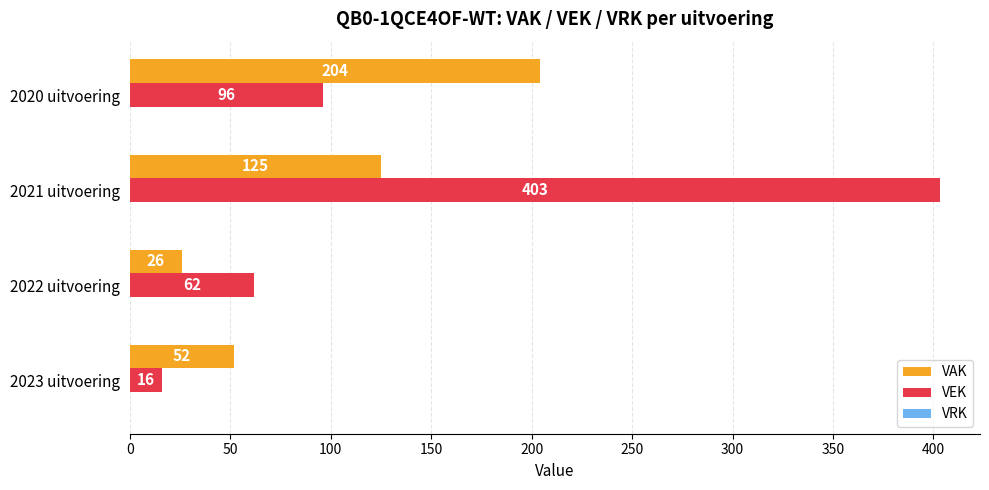

The VEK series shows 62 at 2022 uitvoering. True or false?

True